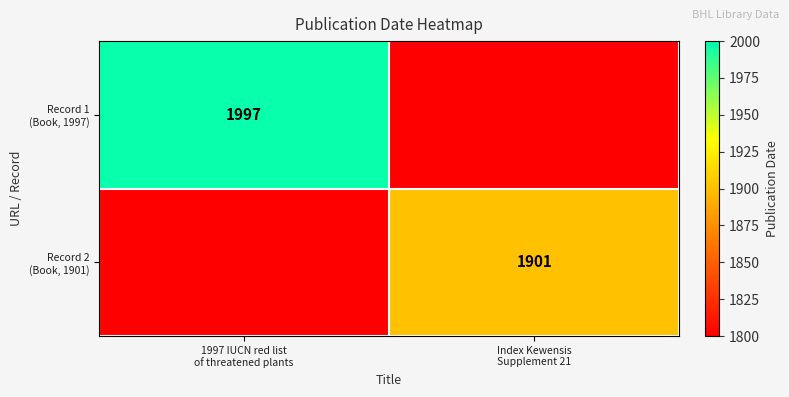

What is the minimum value for Record 1 (Book, 1997)?

1997.0